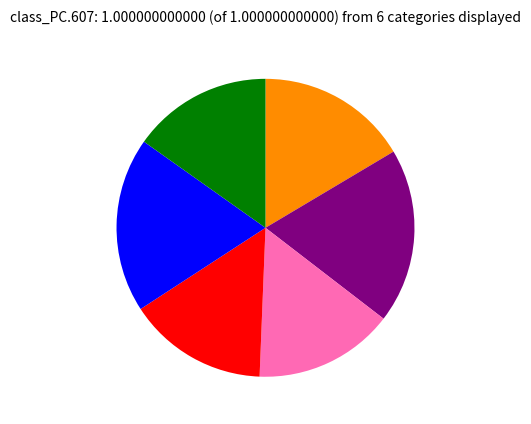

Is there any slice that represents more than half of the pie?

No